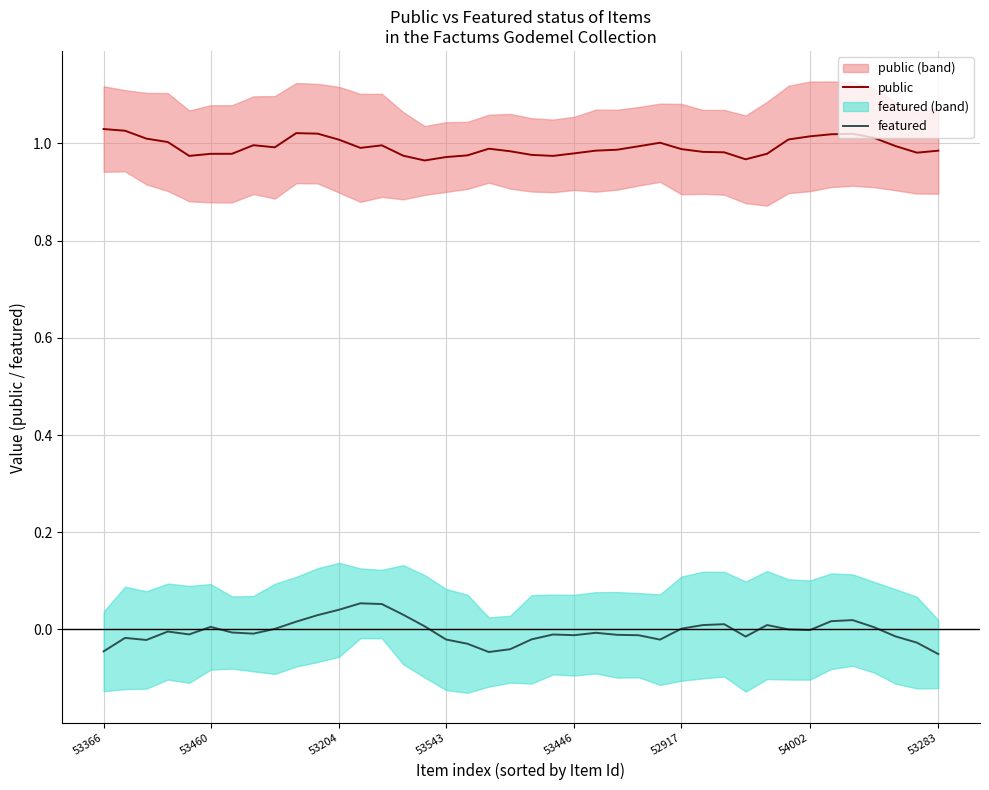

Which series has the largest total across all categories?

public